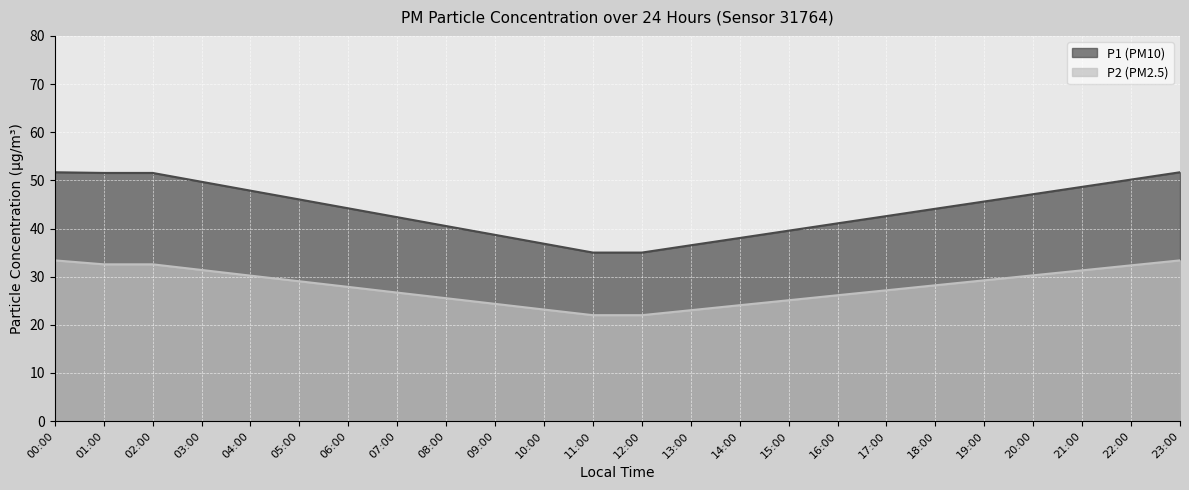

True or false: P1 and P2 intersect in this chart.

False